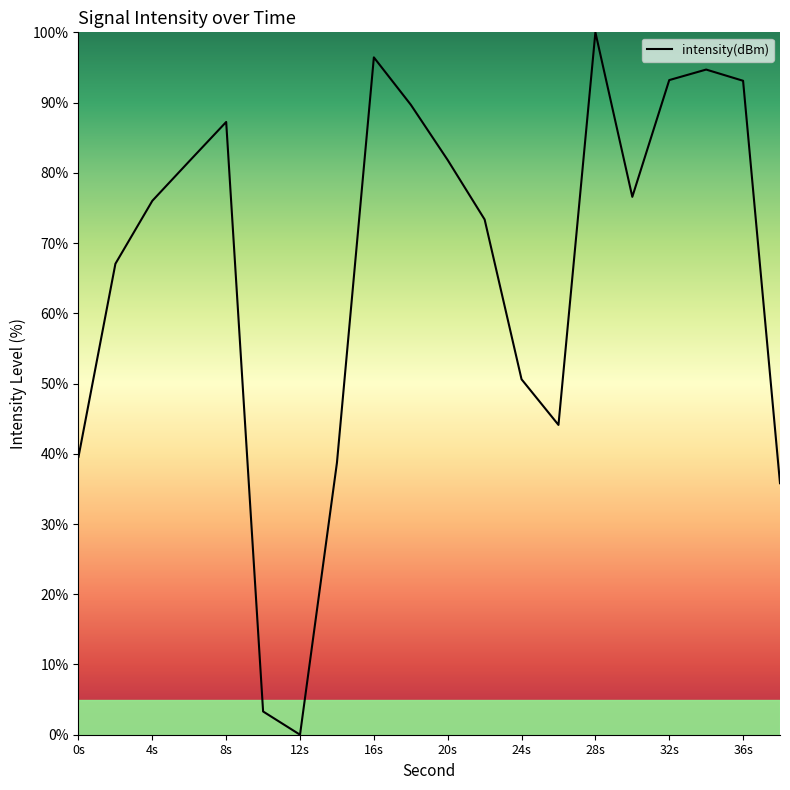

What is the maximum value shown in the chart?

100.0